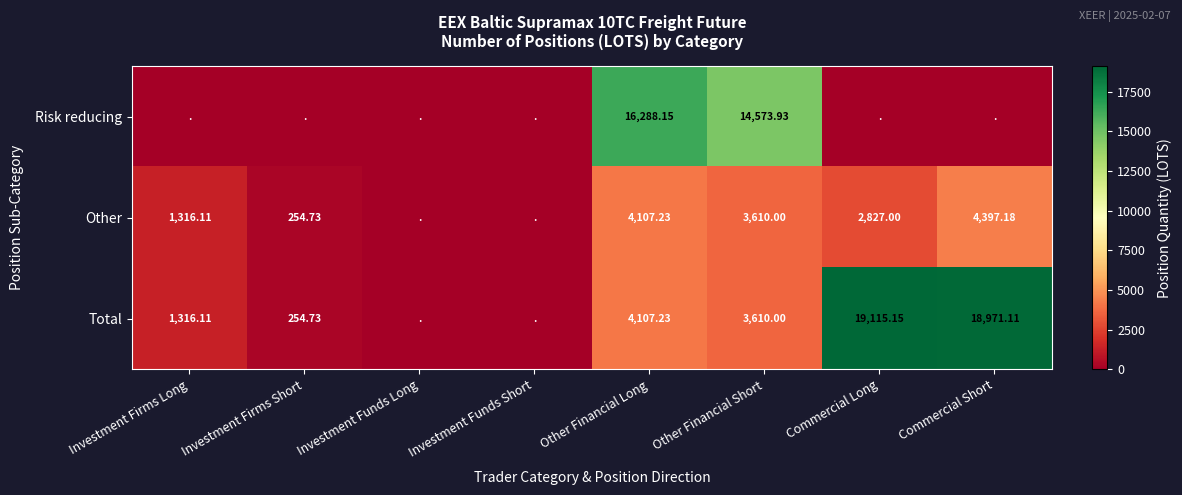

Where is Other nearest to the value 2198?

Commercial Long